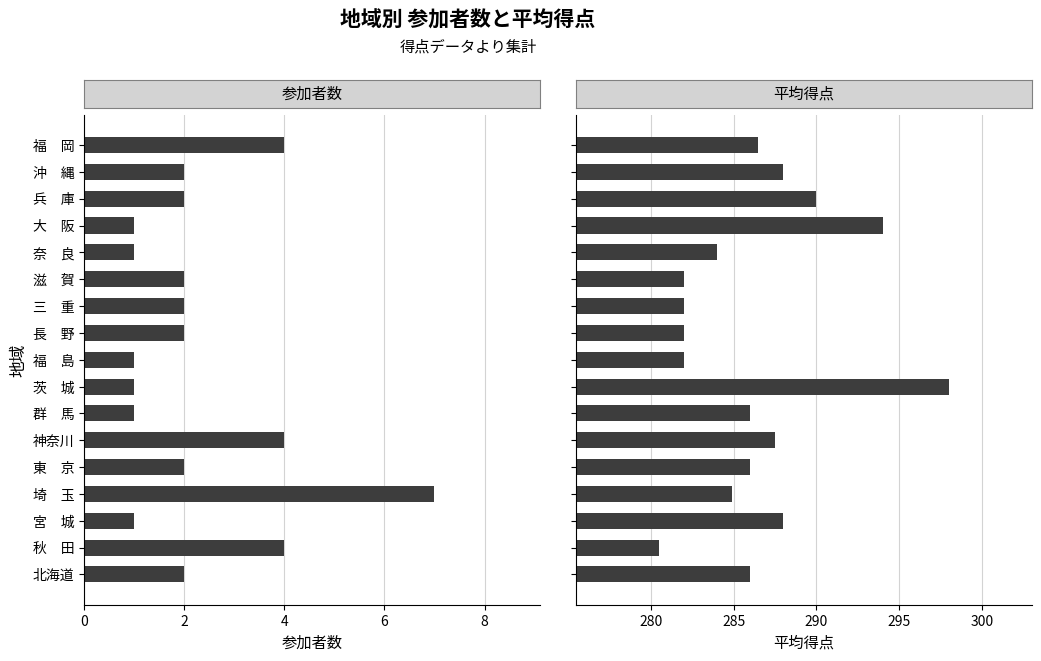

Count the number of categories in the chart.

17